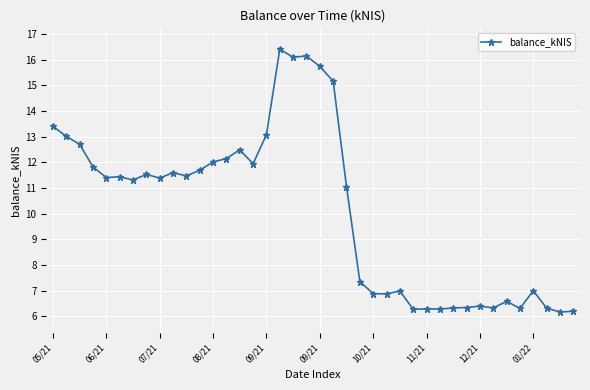

What is the sum of all values?

405.9